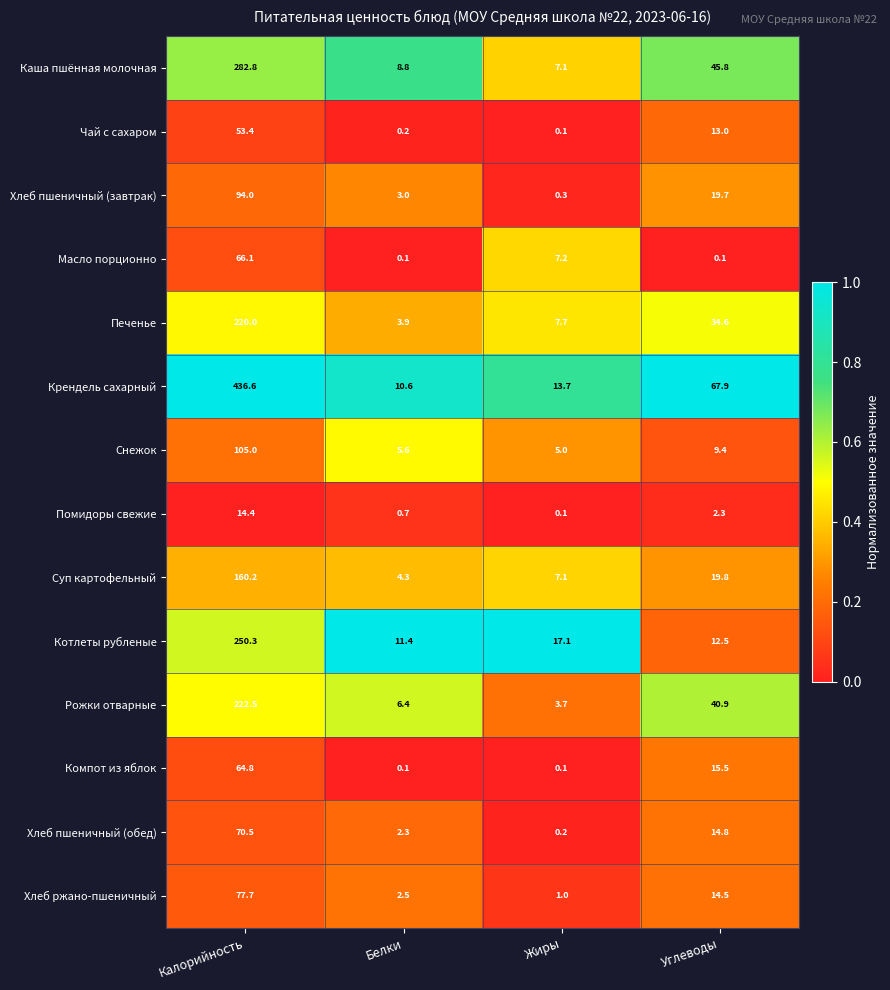

Is it true that Суп картофельный equals 160.2 at Калорийность?

True